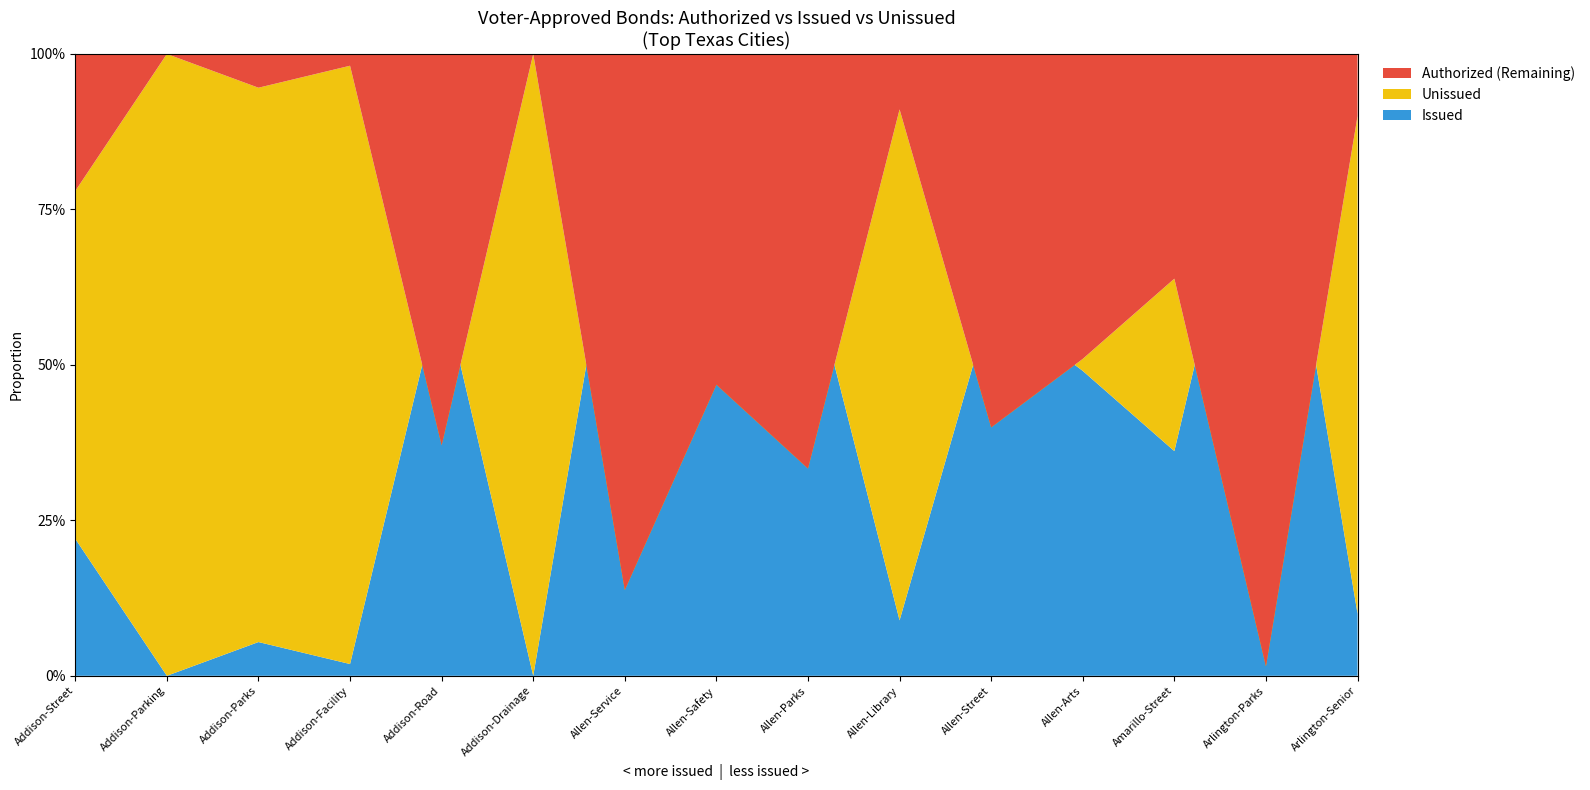

Reading left to right, what are all the values shown in this chart?

Authorized: Addison-Street=29500000	Addison-Parking=3000000	Addison-Parks=6723000	Addison-Facility=7395000	Addison-Road=22300000	Addison-Drainage=33602000	Allen-Service=14500000	Allen-Safety=24445000	Allen-Parks=27000000	Allen-Library=16045000	Allen-Street=23890000	Allen-Arts=1770000	Amarillo-Street=89495000	Arlington-Parks=60000000	Arlington-Senior=45000000
Issued: Addison-Street=6500000	Addison-Parking=0	Addison-Parks=365000	Addison-Facility=140000	Addison-Road=14030000	Addison-Drainage=0	Allen-Service=12500000	Allen-Safety=13000000	Allen-Parks=18000000	Allen-Library=1431000	Allen-Street=14346000	Allen-Arts=867940	Amarillo-Street=32340000	Arlington-Parks=59091000	Arlington-Senior=4500000
Unissued: Addison-Street=23000000	Addison-Parking=3000000	Addison-Parks=6358000	Addison-Facility=7255000	Addison-Road=8270000	Addison-Drainage=33602000	Allen-Service=2000000	Allen-Safety=11445000	Allen-Parks=9000000	Allen-Library=14614000	Allen-Street=9544000	Allen-Arts=902060	Amarillo-Street=57155000	Arlington-Parks=909000	Arlington-Senior=40500000